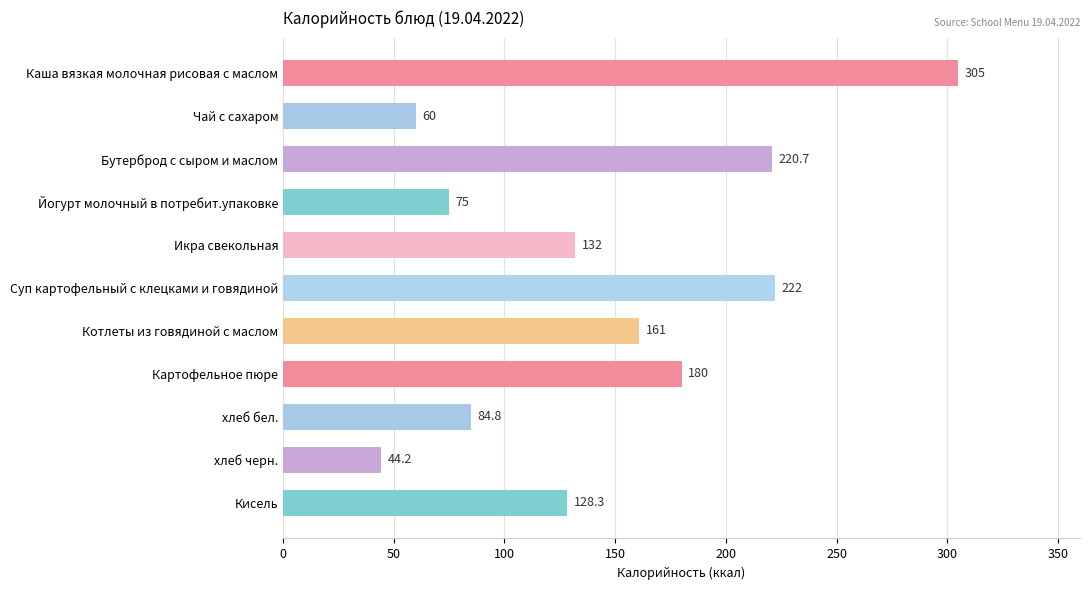

Does the chart contain stacked bars?

No